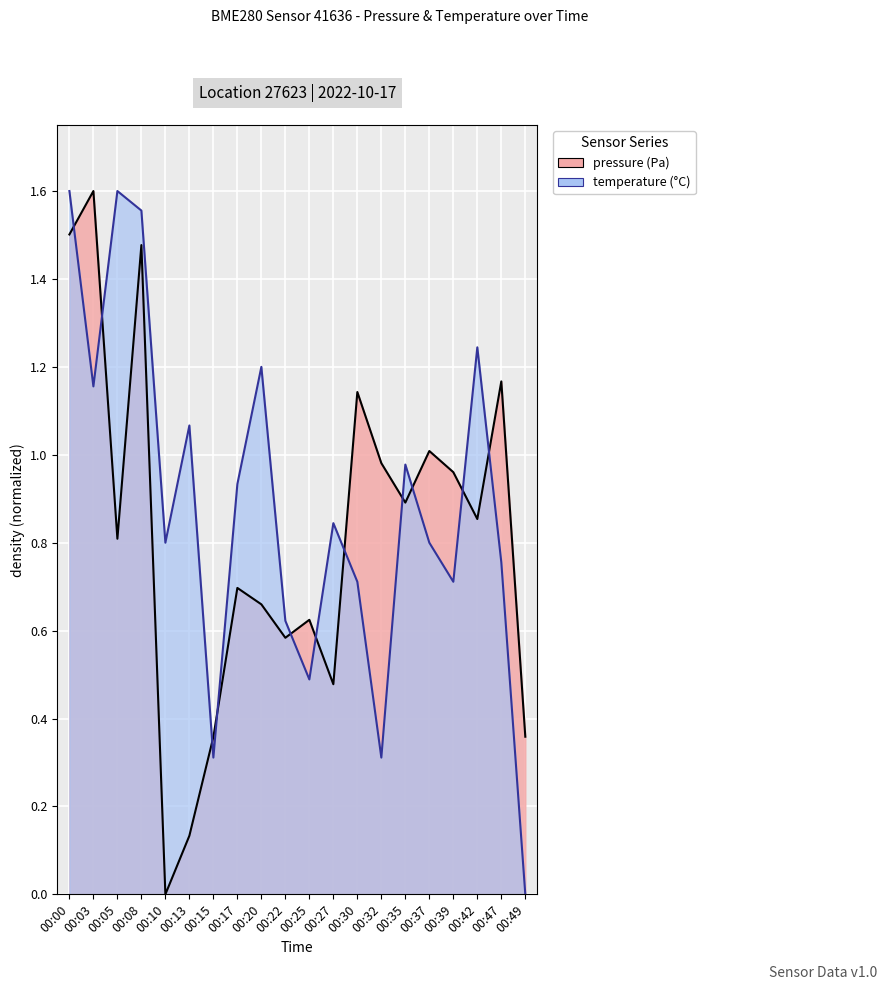

Read the temperature value at 00:25.

0.5